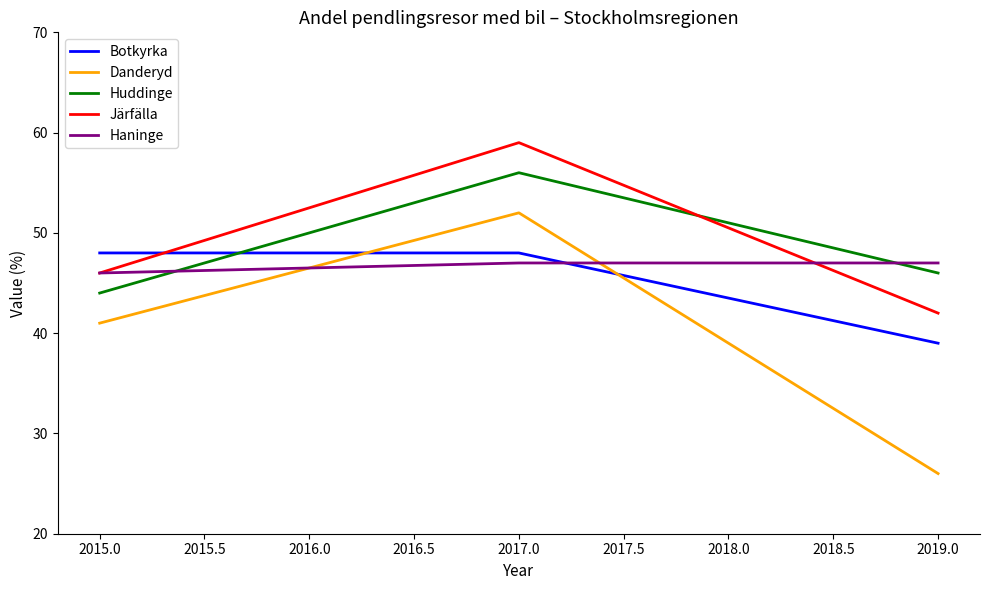

What is the maximum value shown in the chart?

59